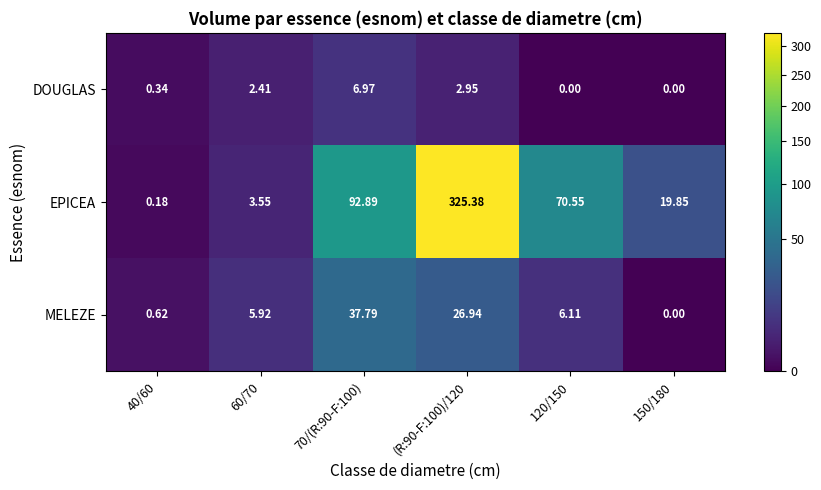

List the series in order of their peak value, lowest first.

DOUGLAS, MELEZE, EPICEA